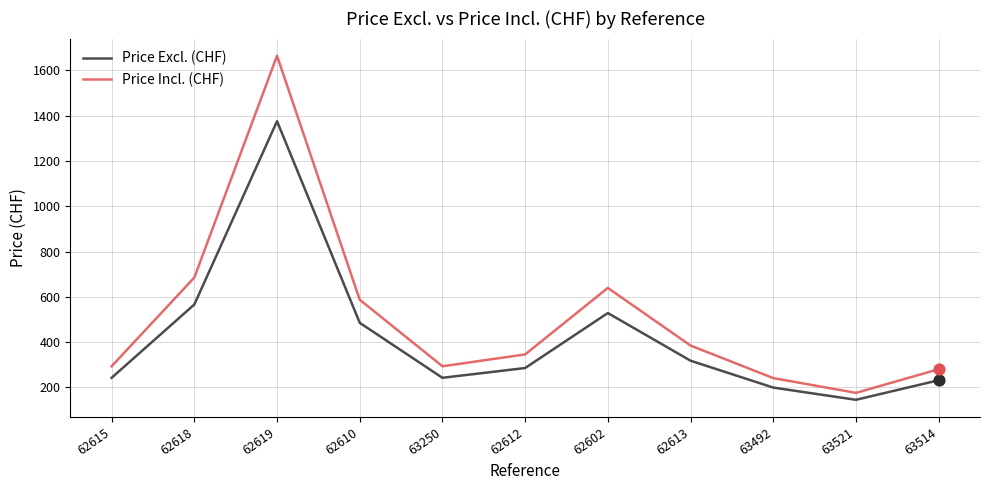

Is the value of Price Excl. (CHF) at 63514 greater than the value of Price Incl. (CHF) at 63514?

No